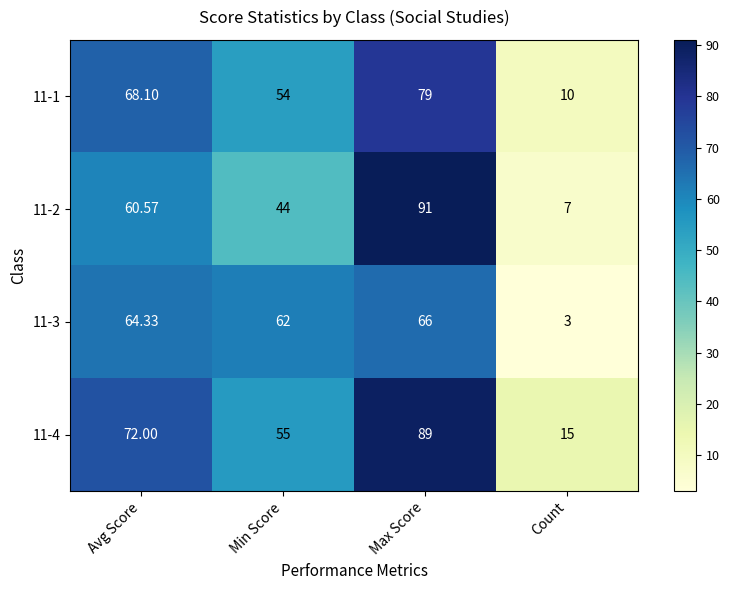

Rank the series by their maximum value, from lowest to highest.

11-3, 11-1, 11-4, 11-2